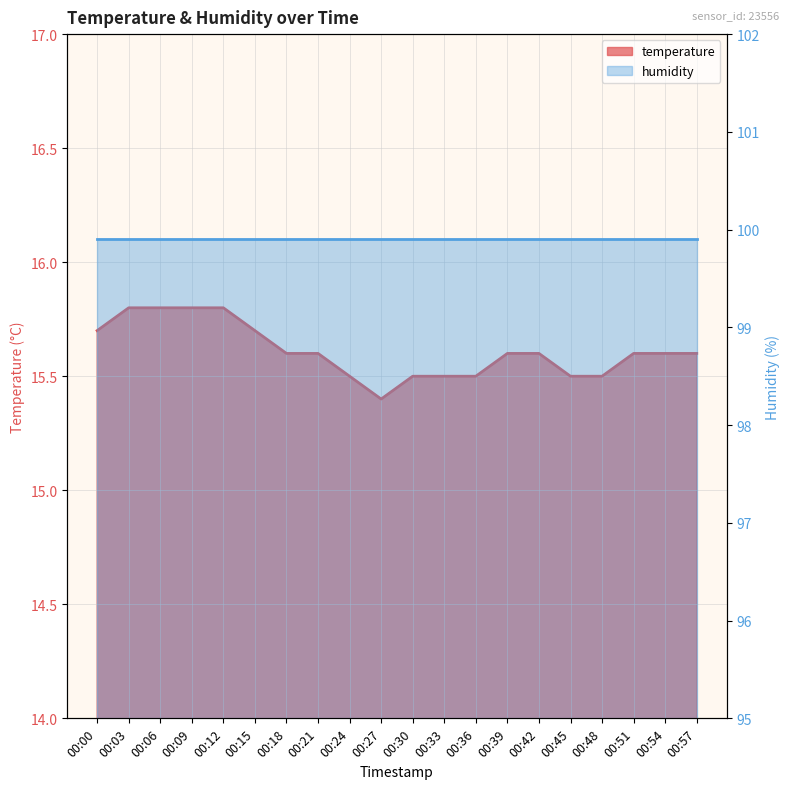

How many points are lower than both their immediate neighbors (excluding endpoints)?

1